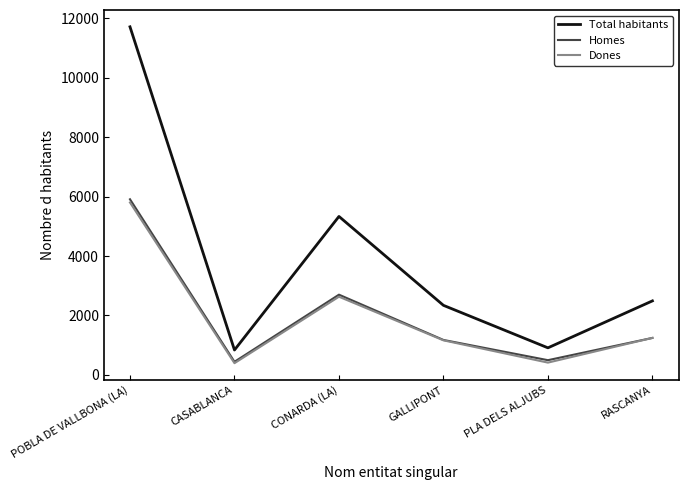

Is this an area chart (filled region under the line)?

No